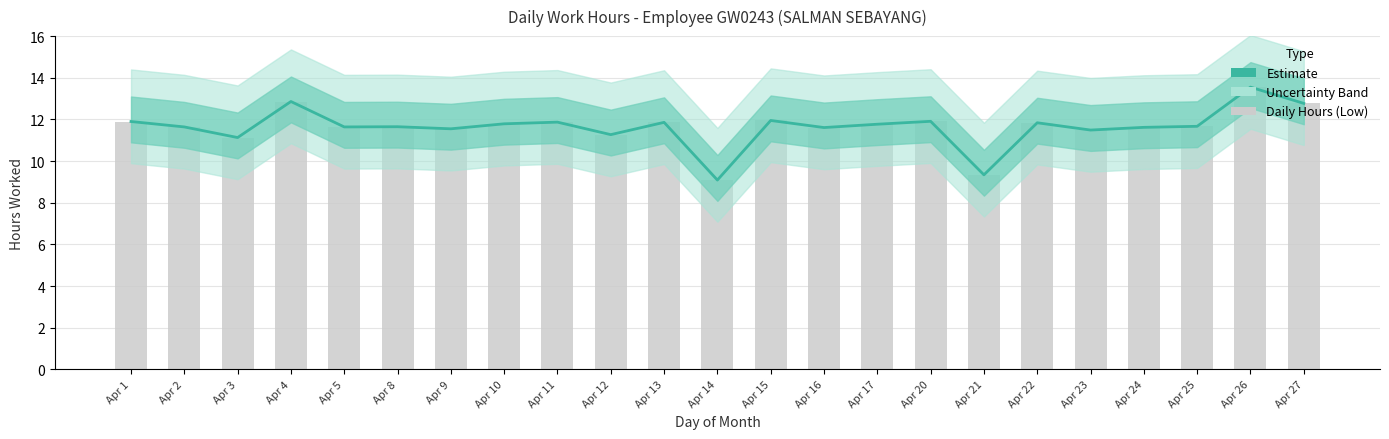

Rank the categories by value from lowest to highest.

Apr 14, Apr 21, Apr 3, Apr 12, Apr 23, Apr 9, Apr 16, Apr 24, Apr 2, Apr 5, Apr 8, Apr 25, Apr 17, Apr 10, Apr 22, Apr 13, Apr 11, Apr 1, Apr 20, Apr 15, Apr 27, Apr 4, Apr 26